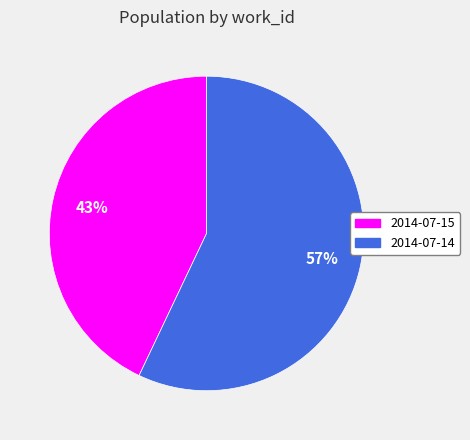

Between 2014-07-14 and 2014-07-15, which is larger?

2014-07-14